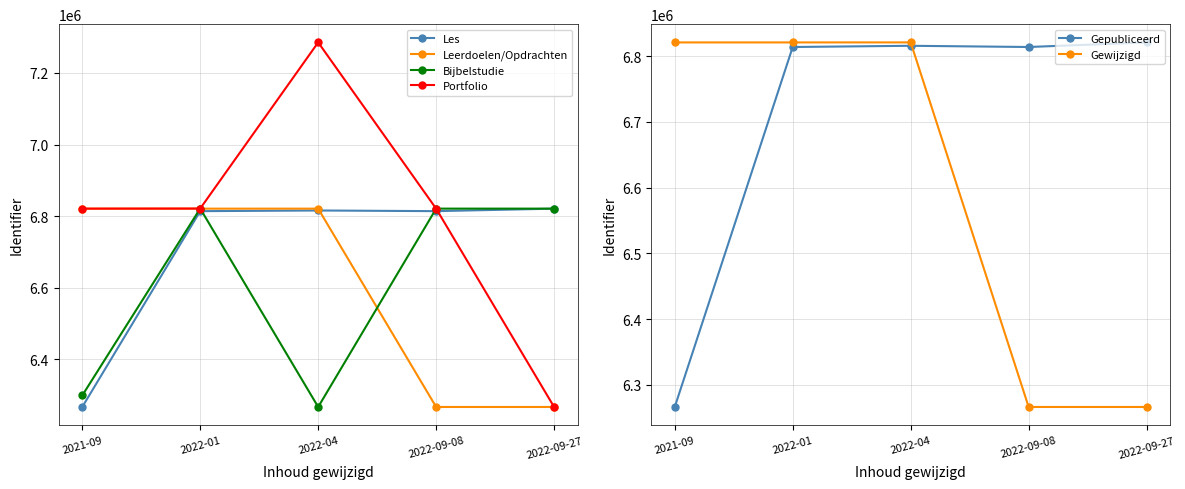

Where is Bijbelstudie nearest to the value 6543749?

2021-09